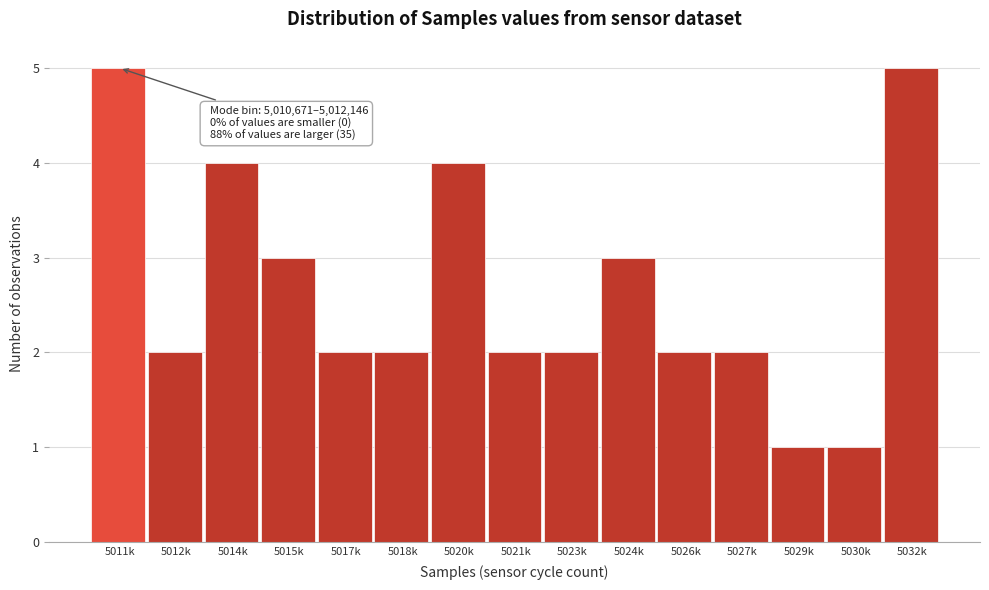

Reading left to right, extract all data points from this chart.

5011k=5	5012k=2	5014k=4	5015k=3	5017k=2	5018k=2	5020k=4	5021k=2	5023k=2	5024k=3	5026k=2	5027k=2	5029k=1	5030k=1	5032k=5